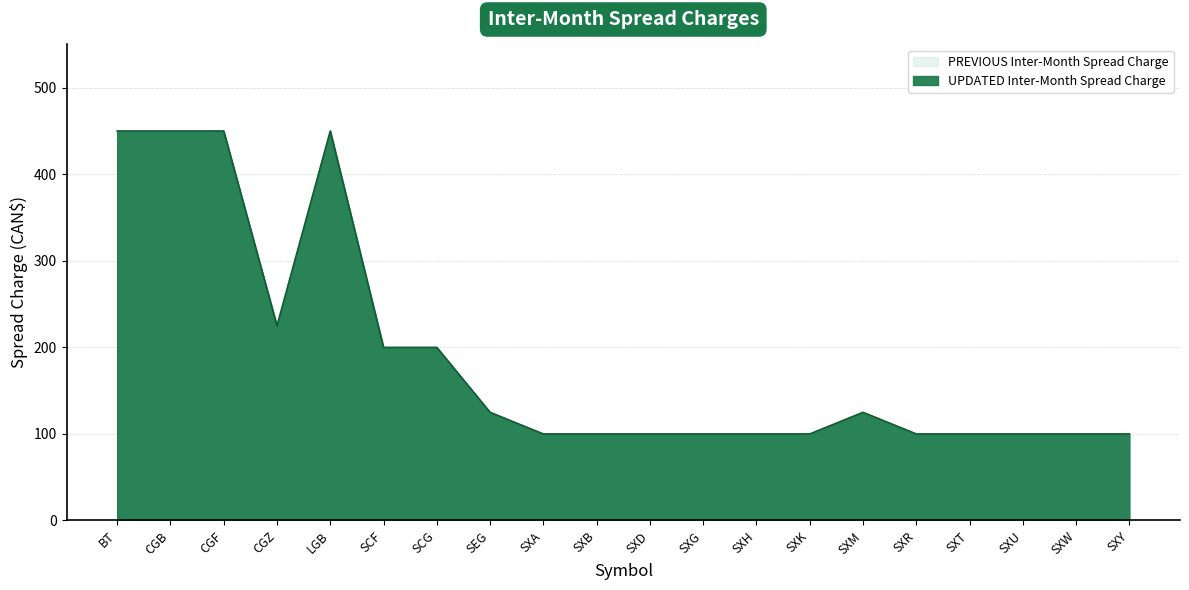

Does the chart have visible grid lines?

Yes